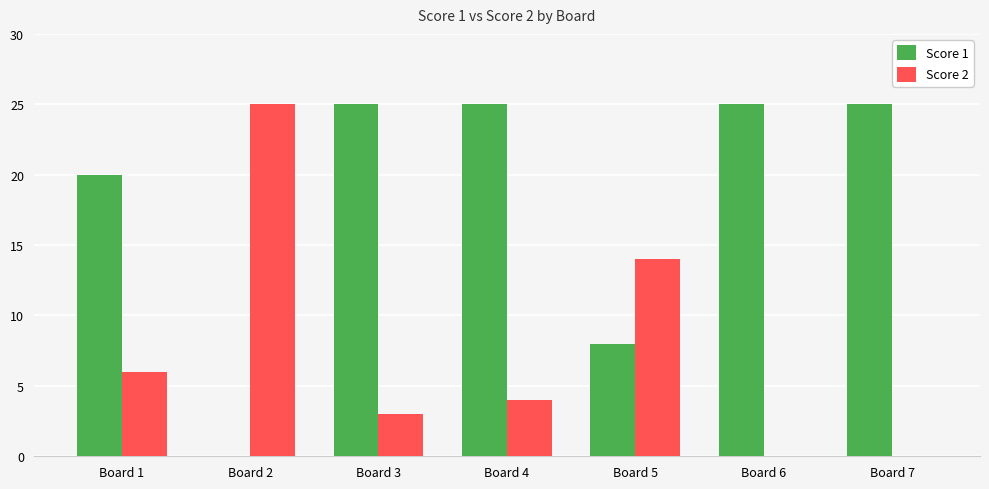

What is the average value of the Score 1 series?

18